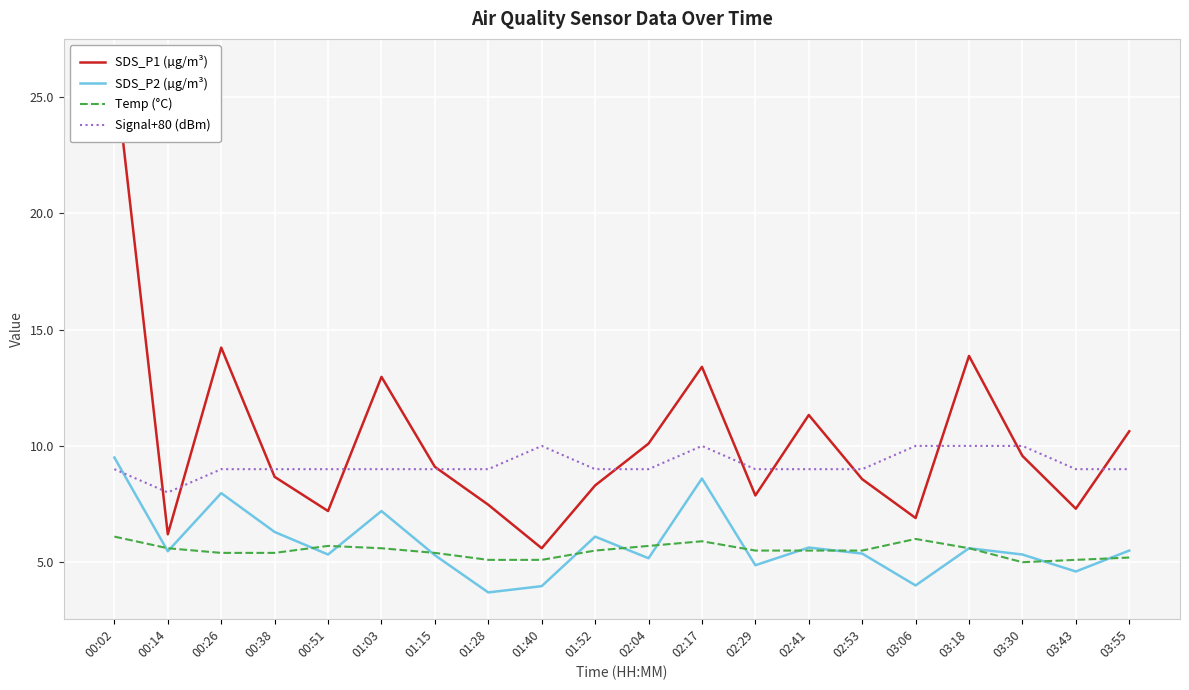

What is the label of the 3rd point from the right?

03:30